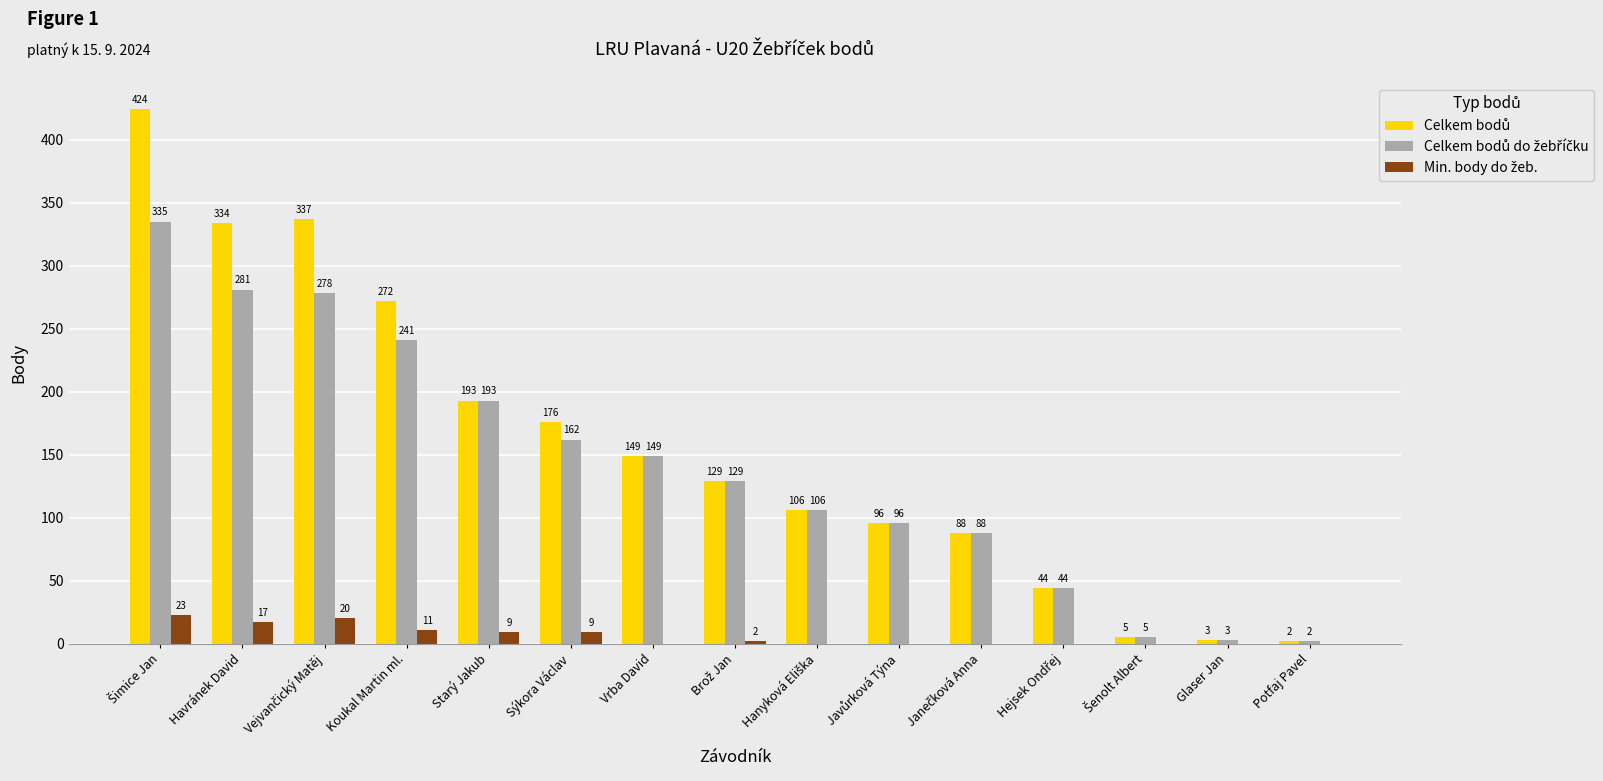

How many categories are shown in the chart?

15